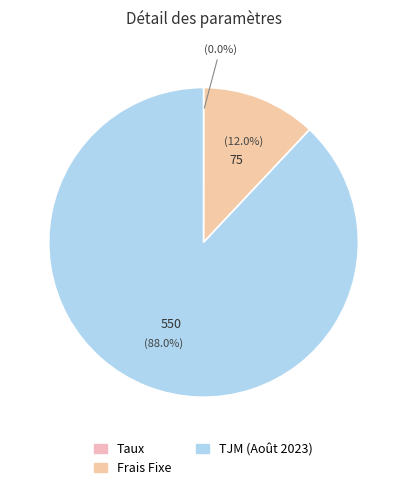

Count the number of slices in the pie.

3